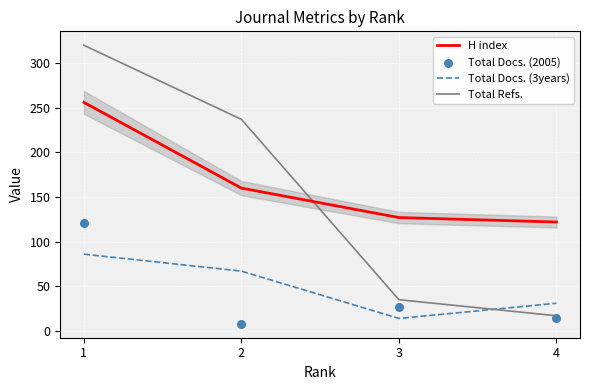

Which series contains the lowest Y value?

Total Docs. (2005)